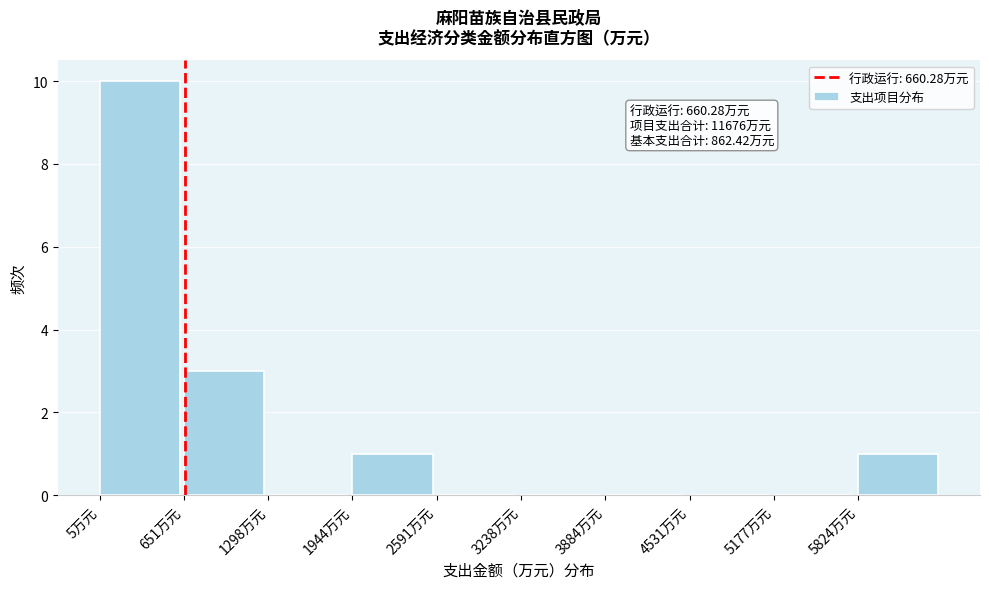

Over which range of the x-axis is the bar tallest?

0 to 700